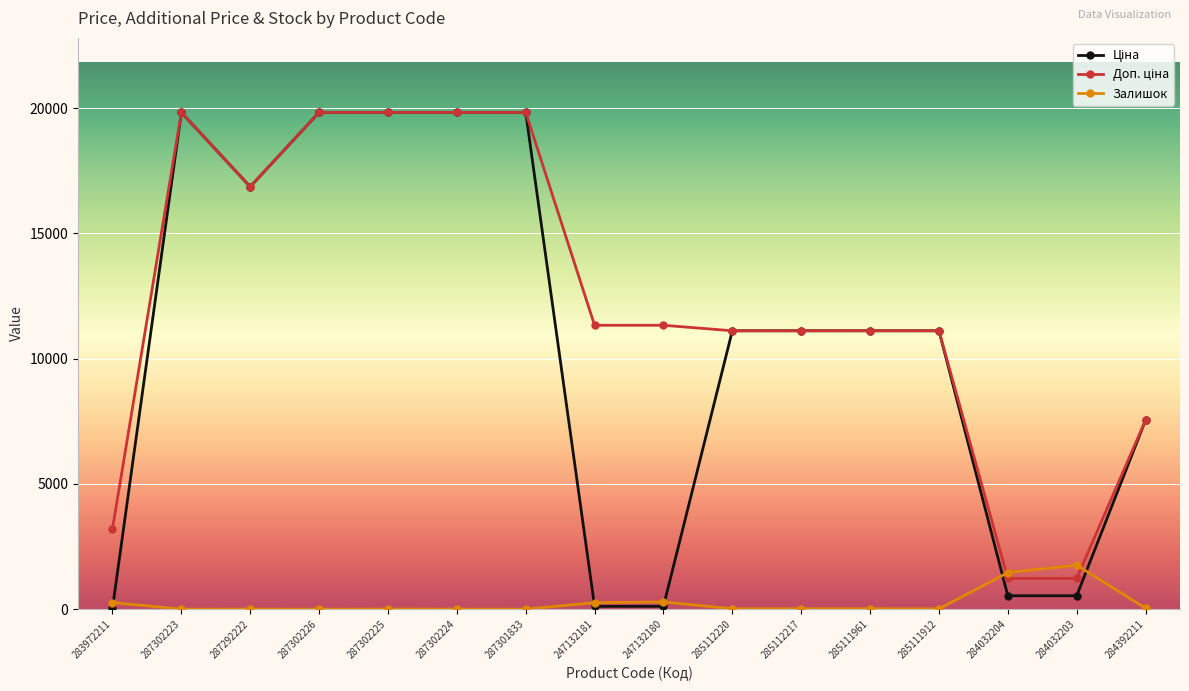

Is it true that Залишок equals 0.0 at 287301833?

True